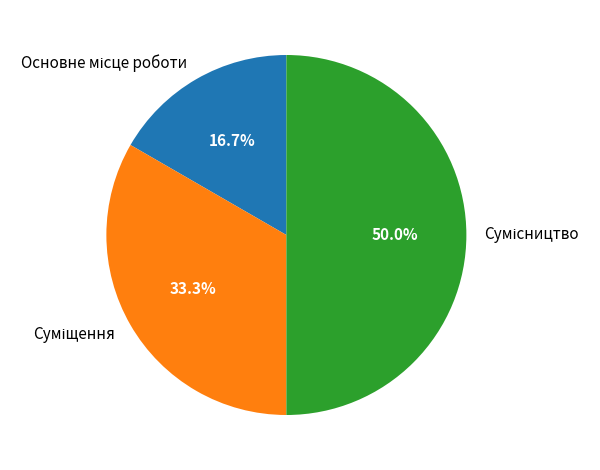

To the nearest percent, what is the combined percentage of Основне місце роботи and Суміщення?

50%